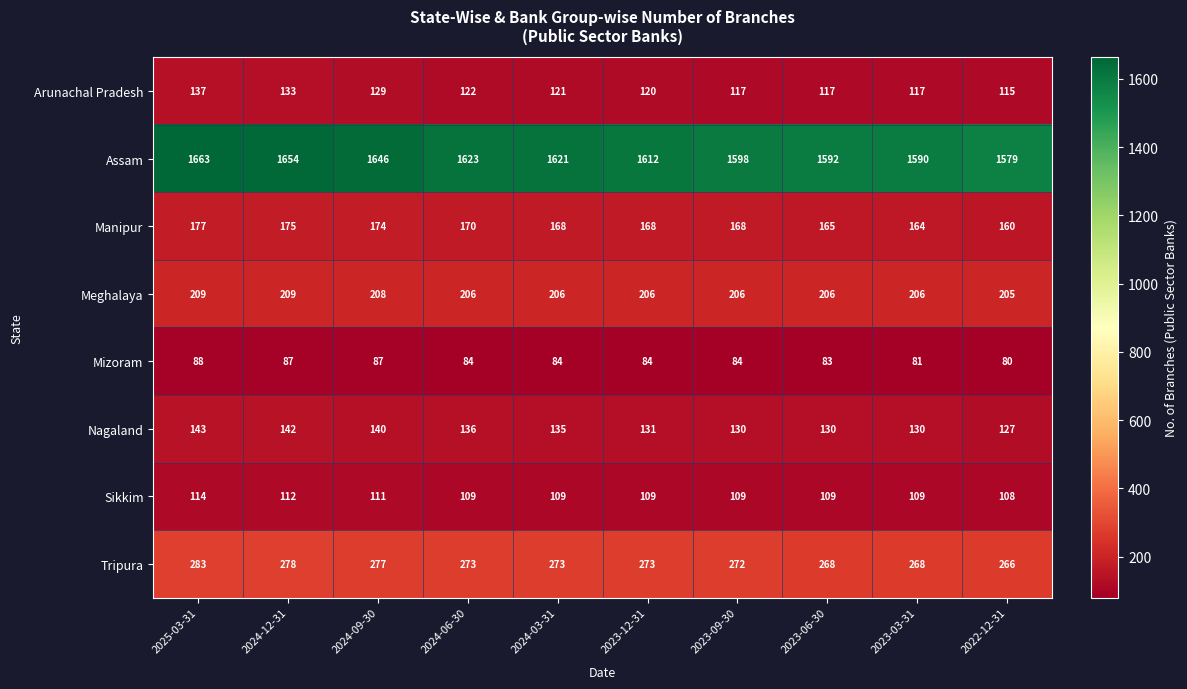

Is it true that Assam equals 560 at 2022-12-31?

False